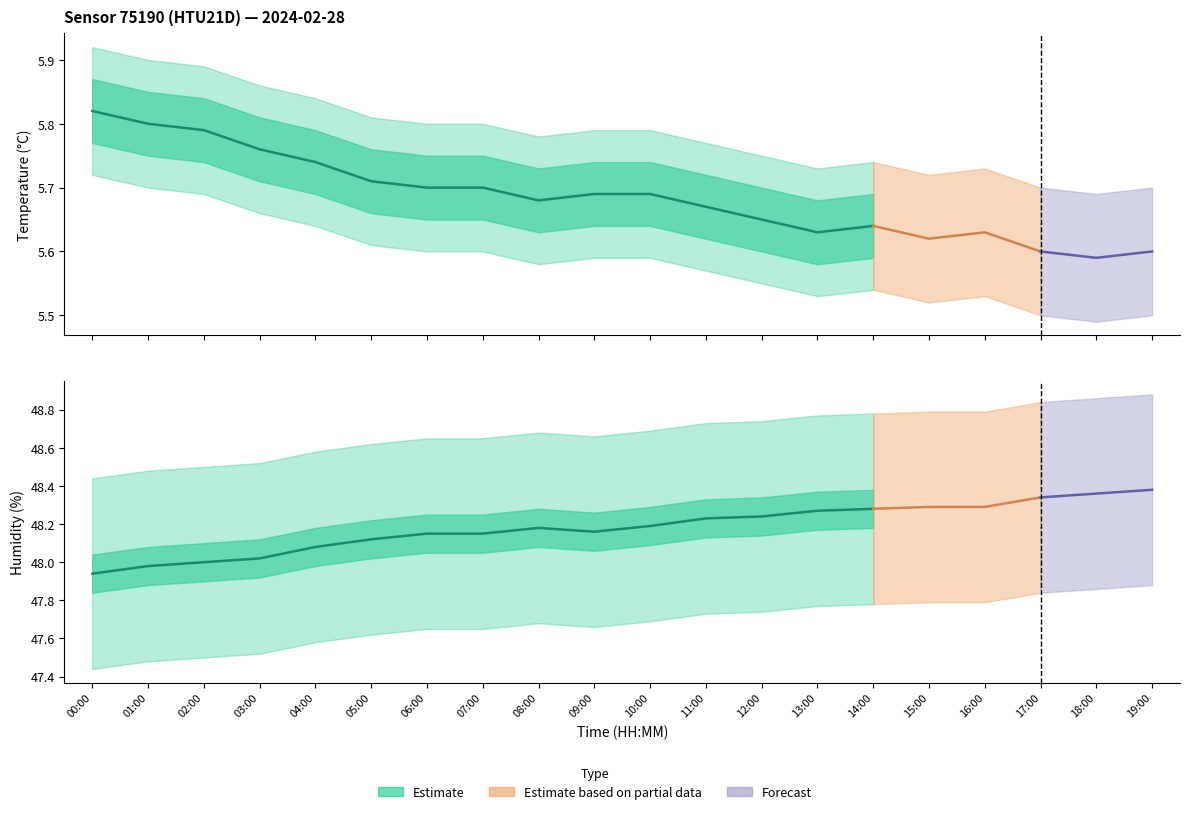

What is the highest value of the temperature series?

5.8